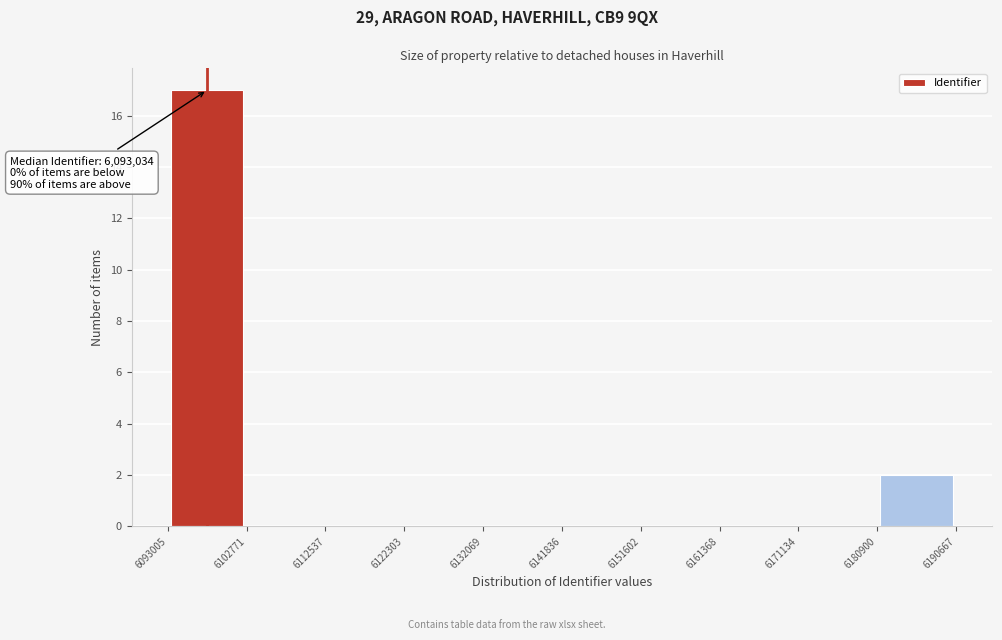

Over which range of the x-axis is the bar tallest?

6093005 to 6102771